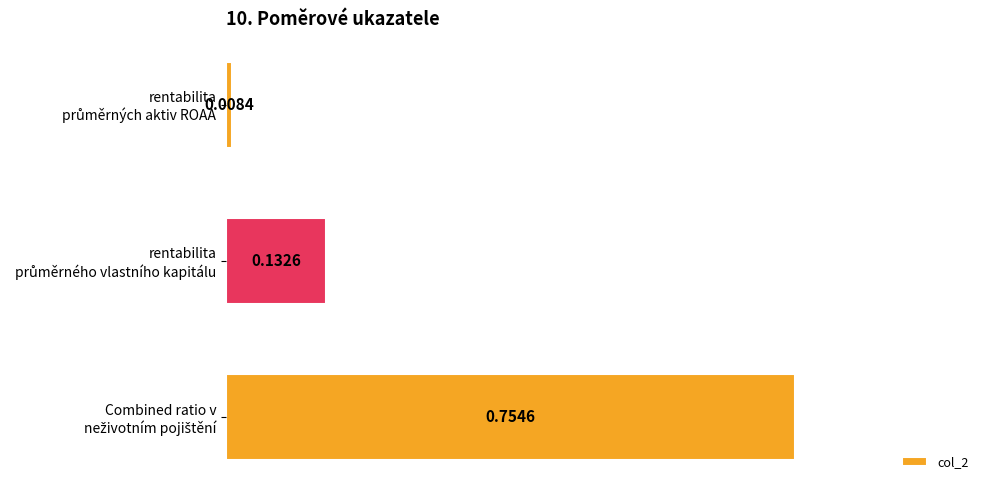

What is the average value?

0.3